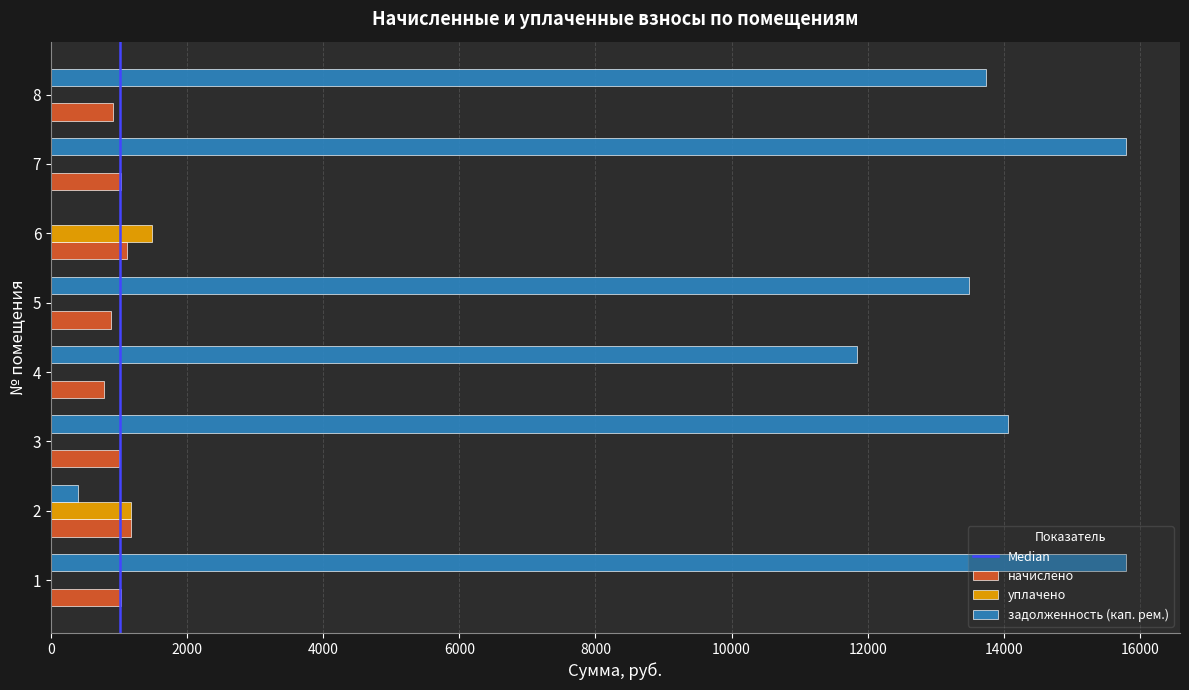

Which series has the largest total across all categories?

задолженность (кап. рем.)